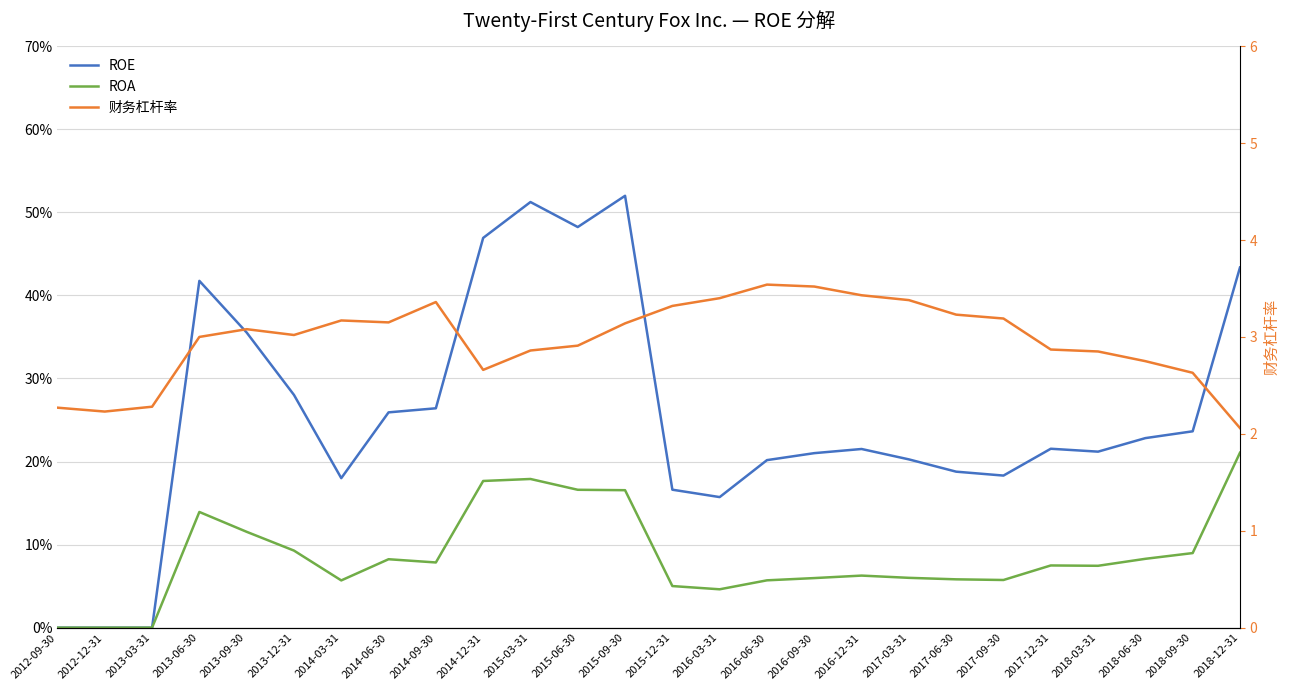

The value of ROA at 2018-03-31 is 0.1. True or false?

True